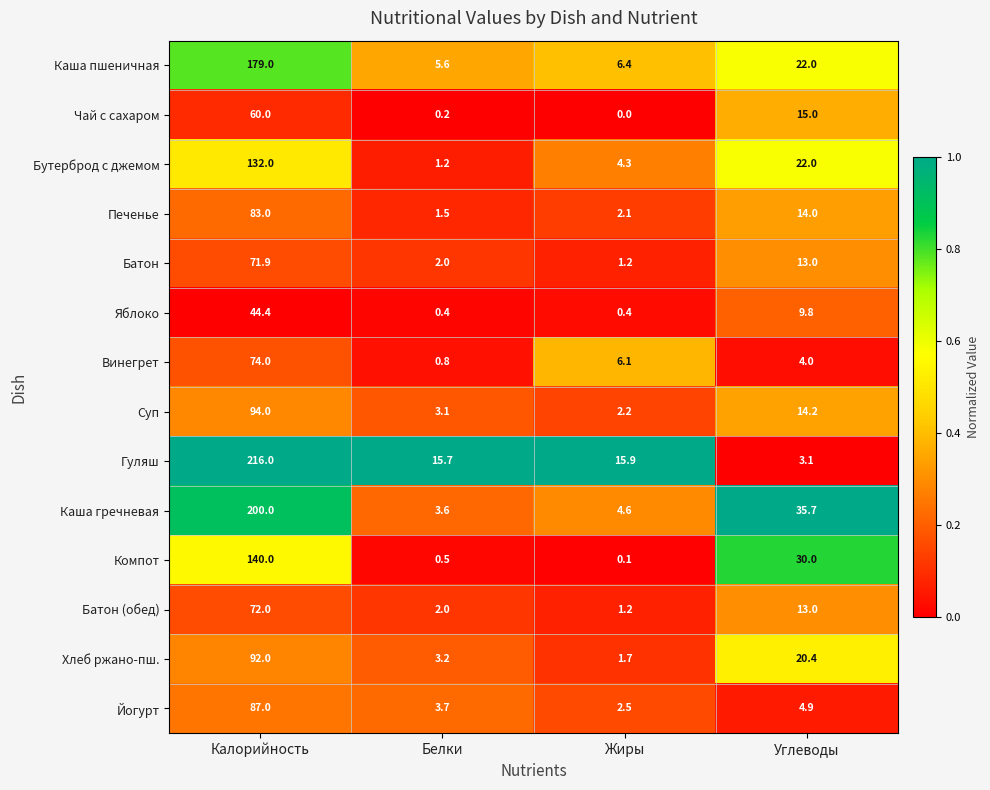

At which label does Бутерброд с джемом reach its minimum?

Белки